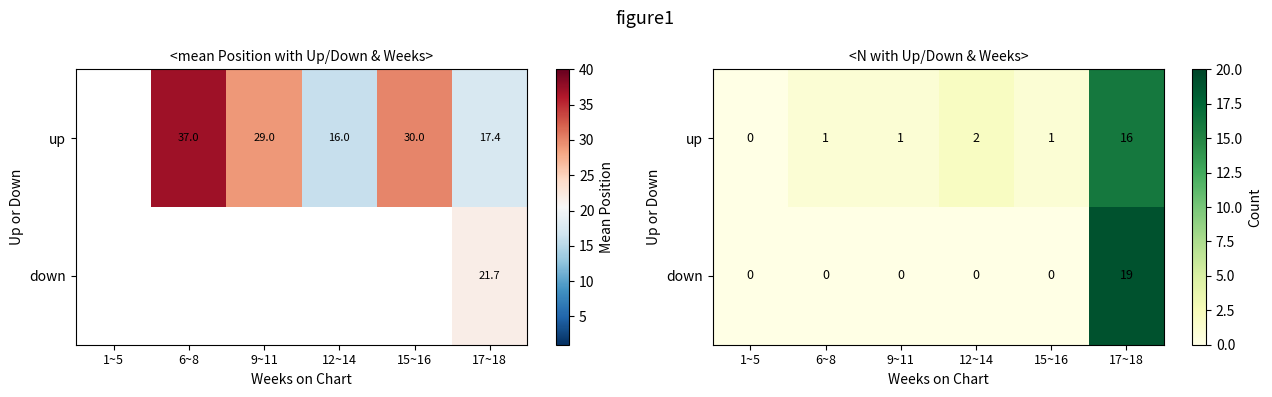

At which label is up closest to 8?

12~14